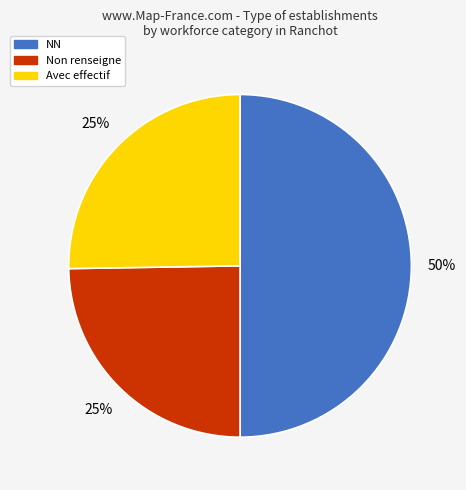

How many slices are in this pie chart?

3